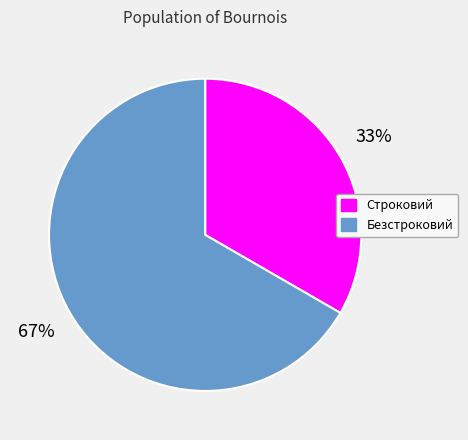

Do Строковий and Безстроковий together represent more than half of the pie?

Yes